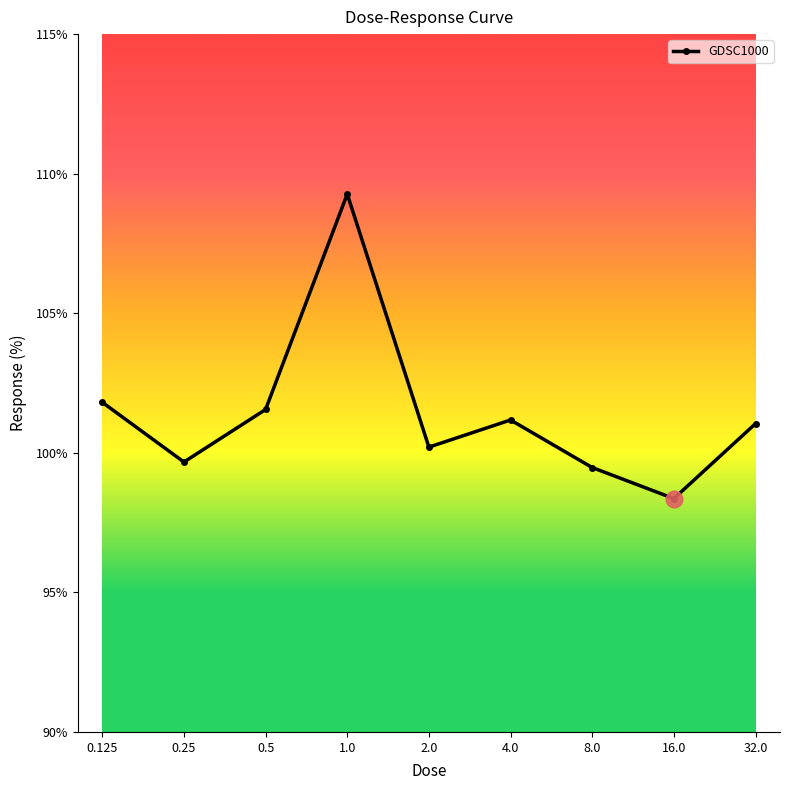

Which category has the lowest value across all series?

16.0